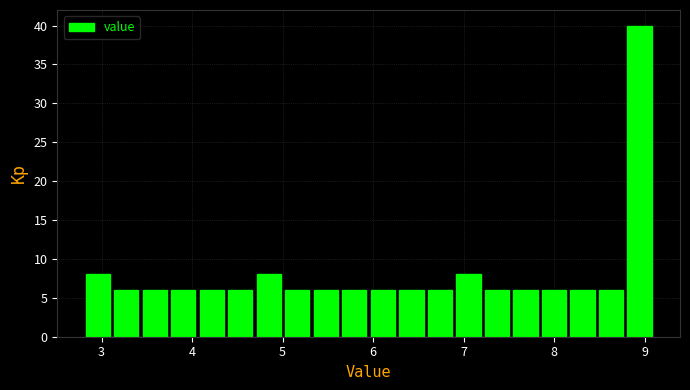

Read against the x-axis, roughly where is the centre of the tallest bar?

8.9